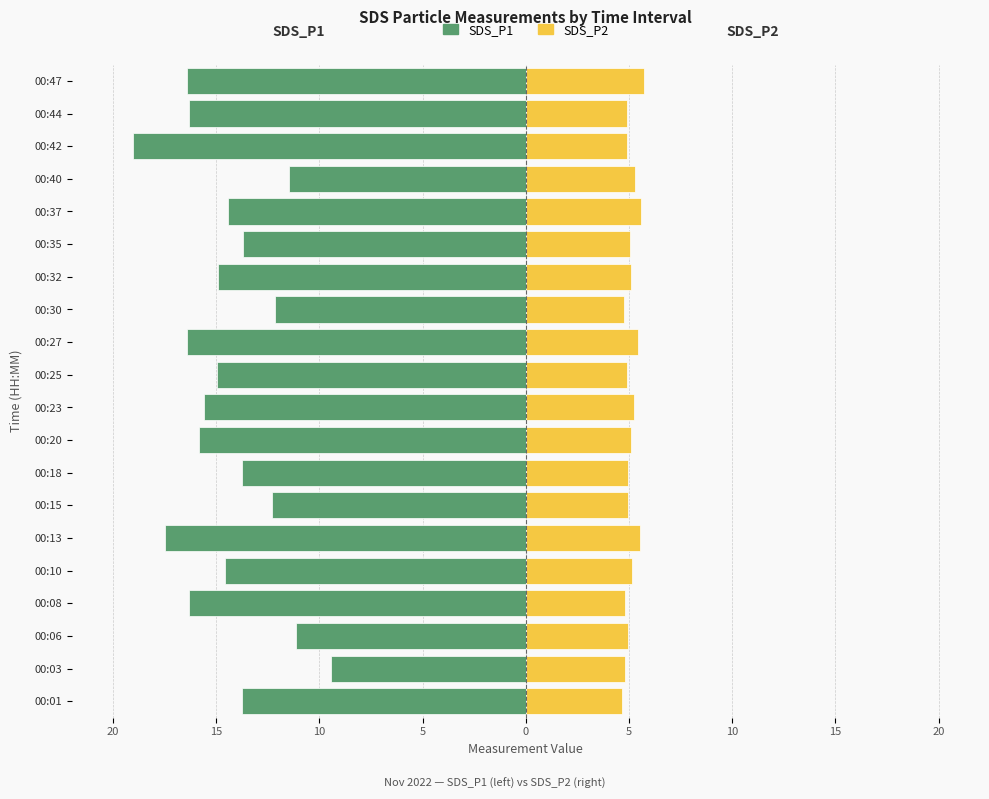

The SDS_P2 series shows 5.1 at 00:20. True or false?

True